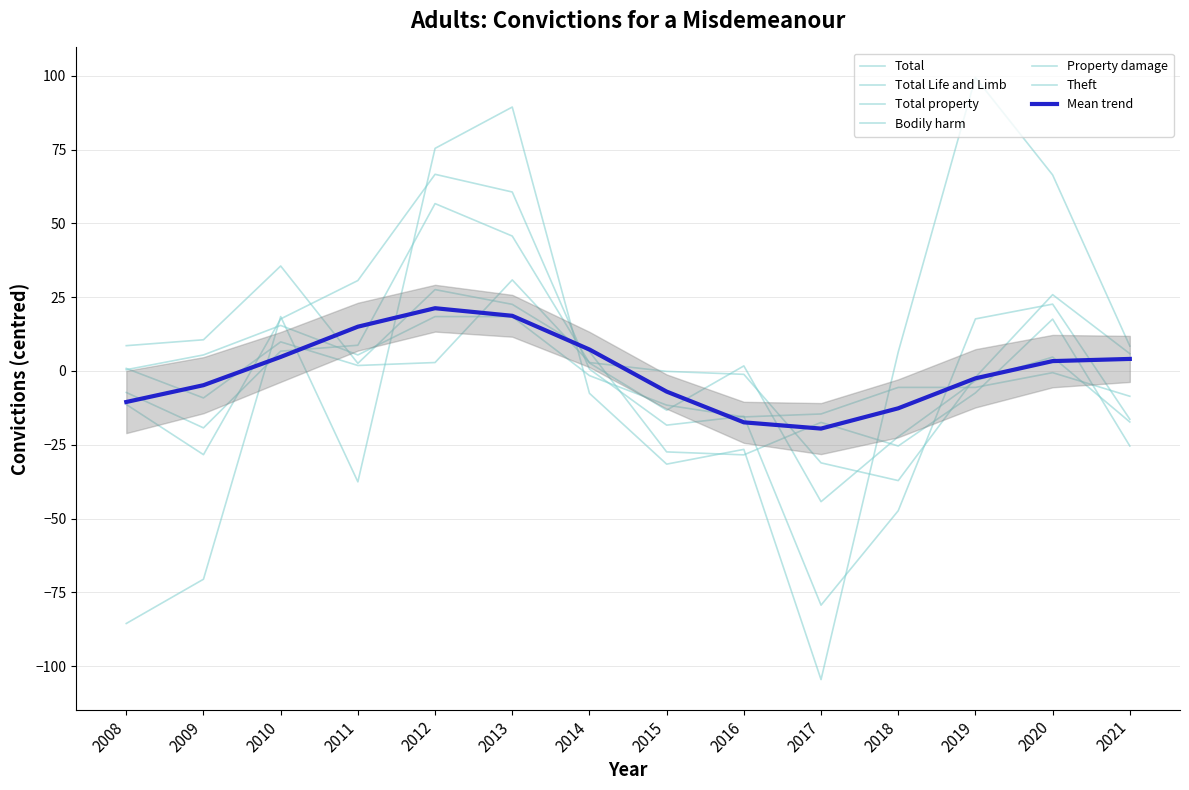

Count the number of categories in the chart.

14